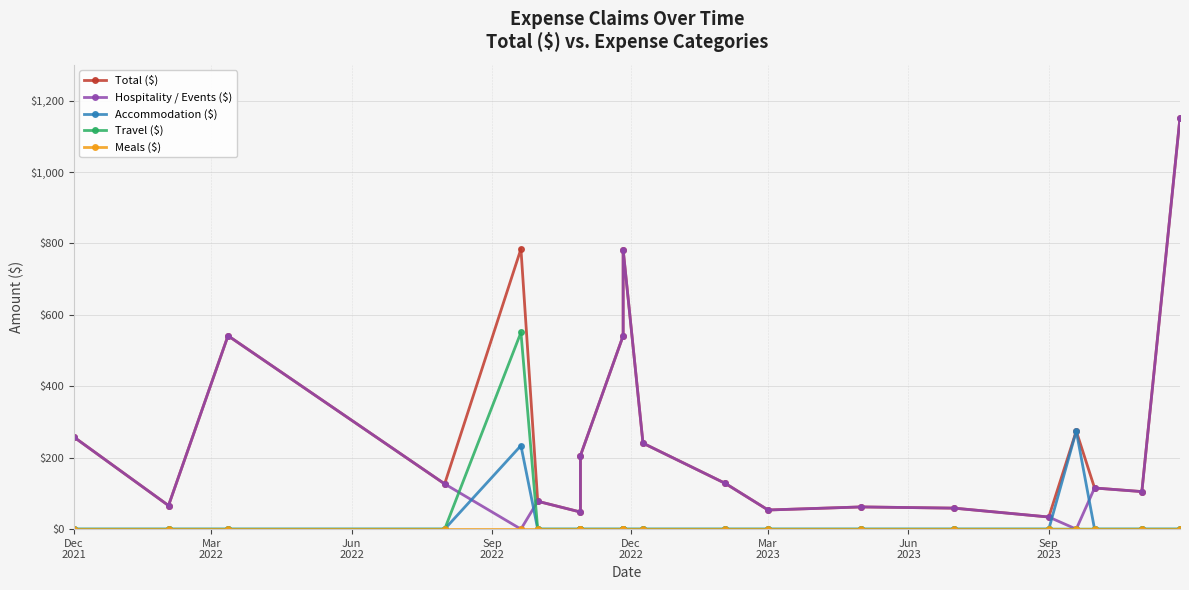

Rank the series at Mar
2023 from highest to lowest value.

Total ($), Hospitality / Events ($), Accommodation ($), Travel ($), Meals ($)